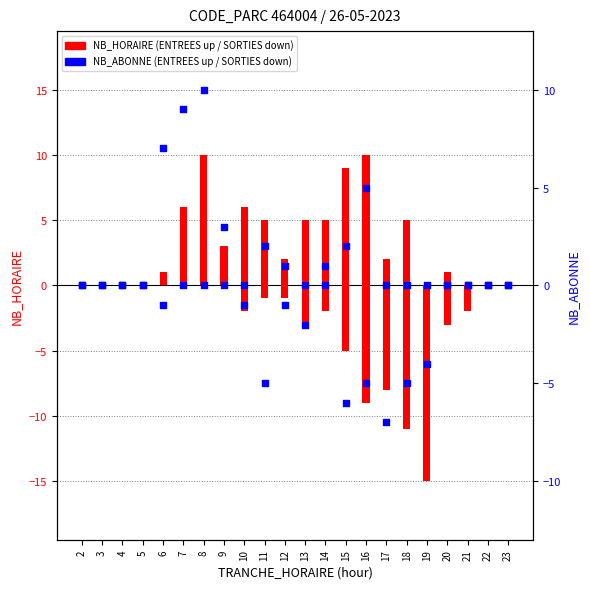

Which series has the largest total across all categories?

ENTREES NB_HORAIRE